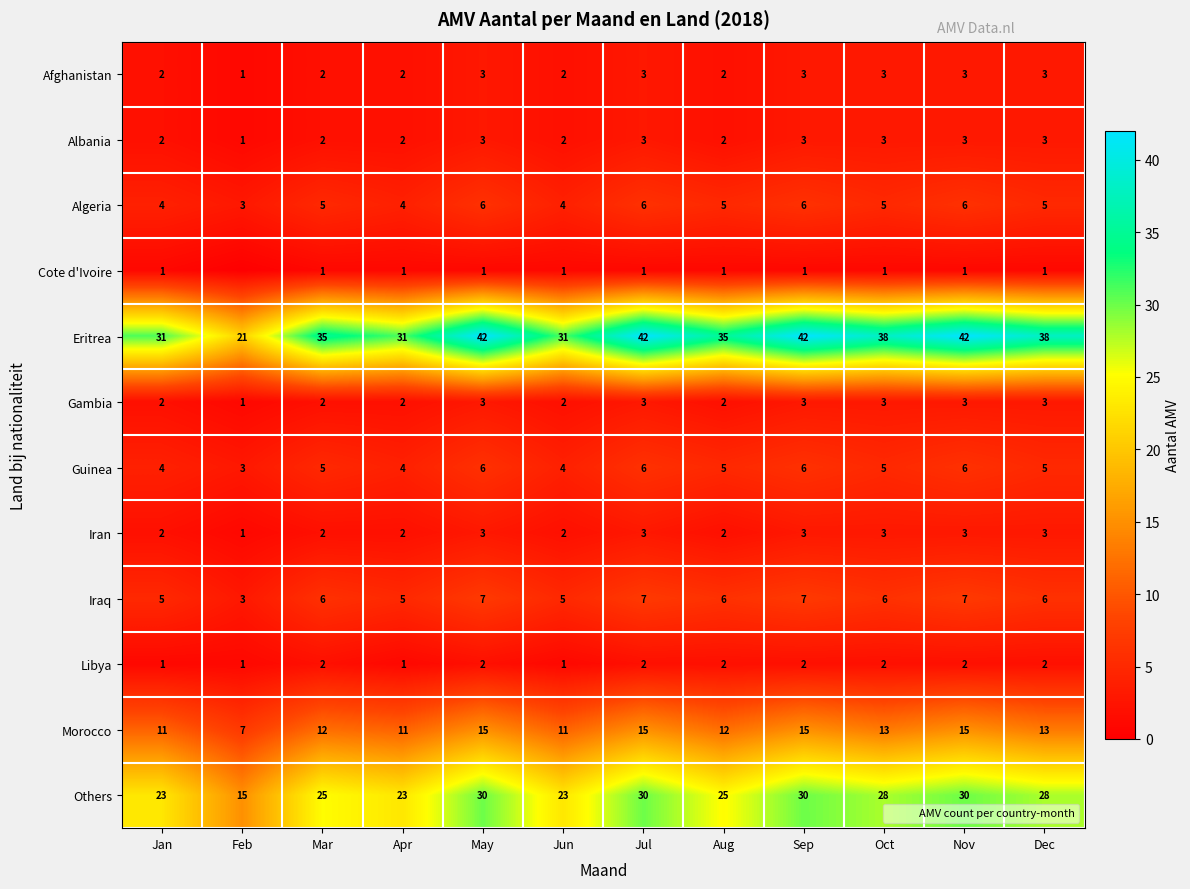

Where is Guinea nearest to the value 4?

Jan